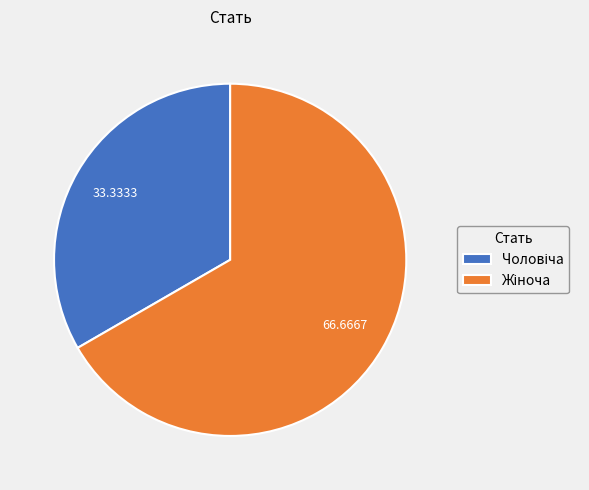

How many slices are in this pie chart?

2